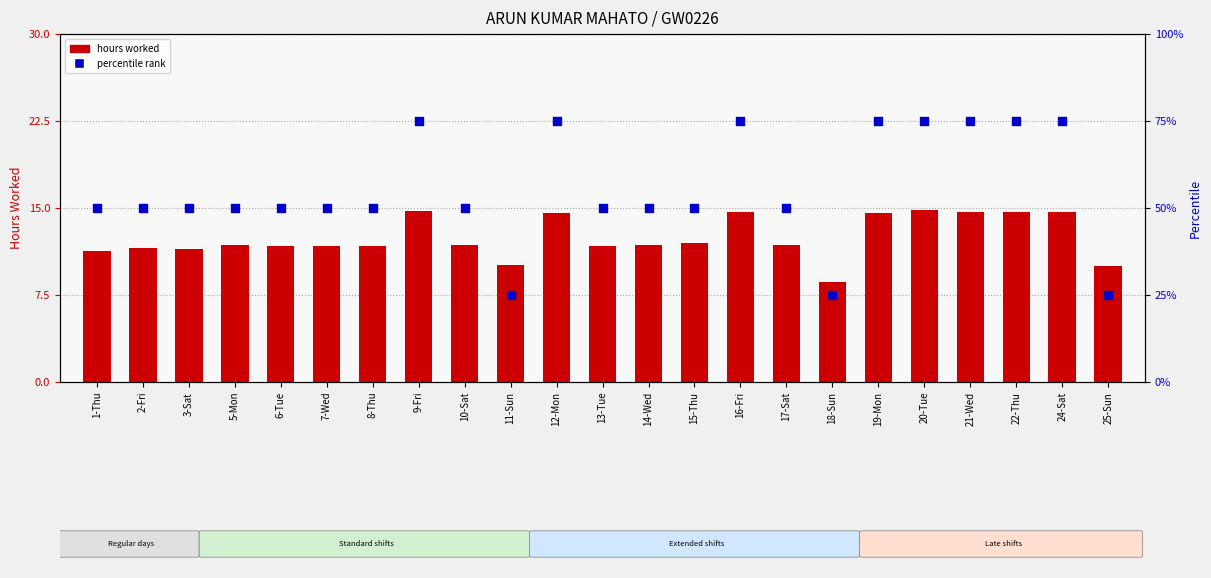

Which series contains the lowest Y value?

hours worked